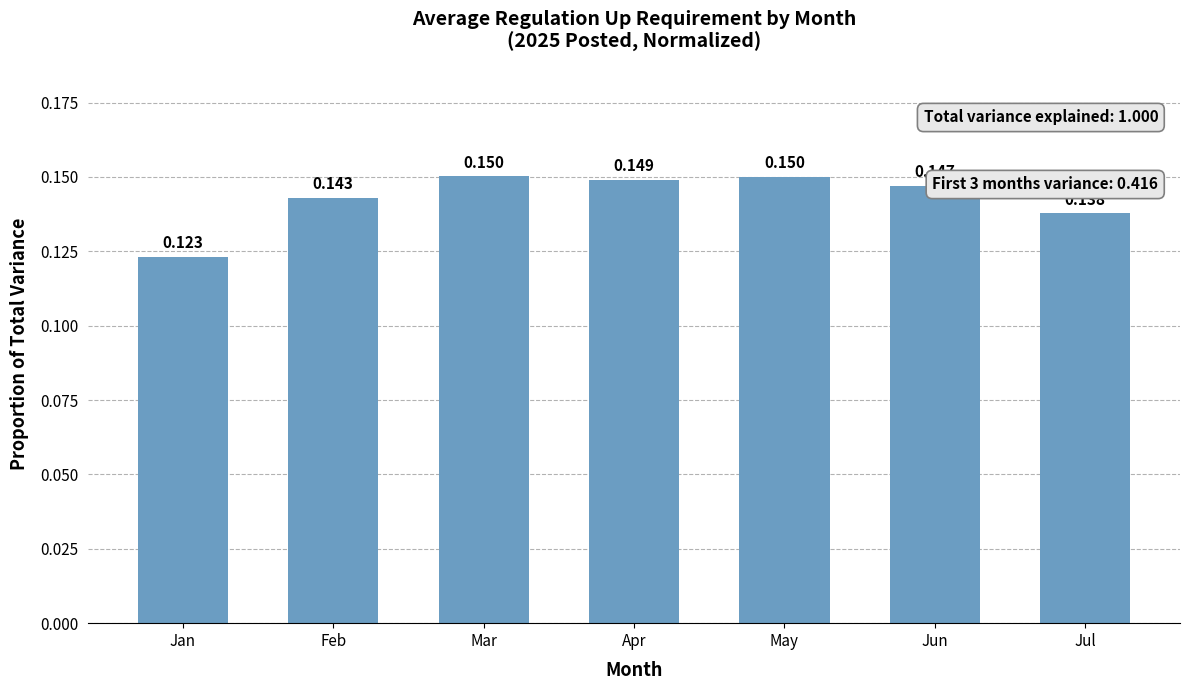

Which label corresponds to the smallest value in the chart?

Jan